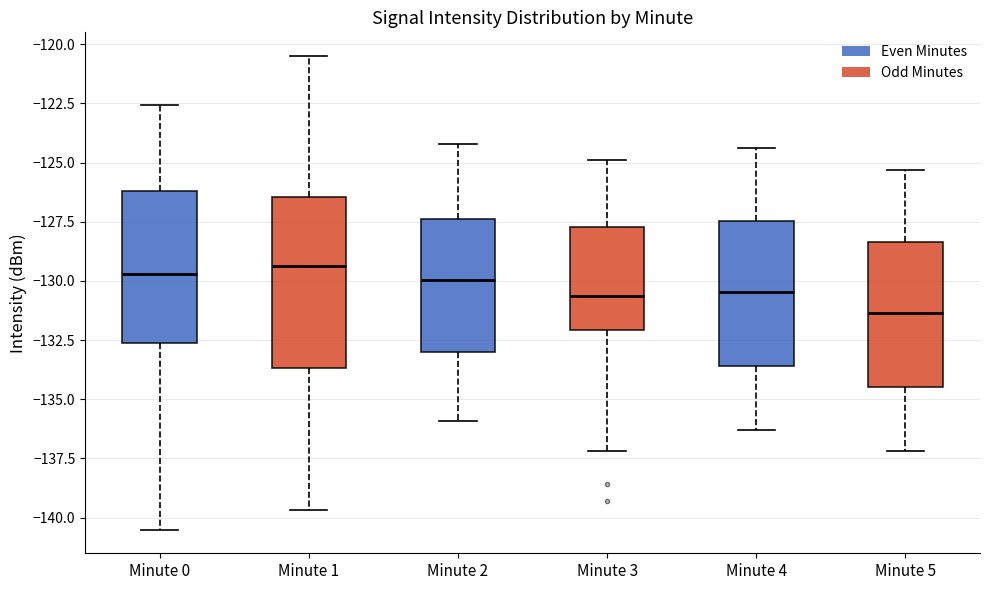

Where is the upper edge of the box for Minute 2 on the y-axis? The values are not printed on the chart, so give them approximately, as read against the axis.

-127.5